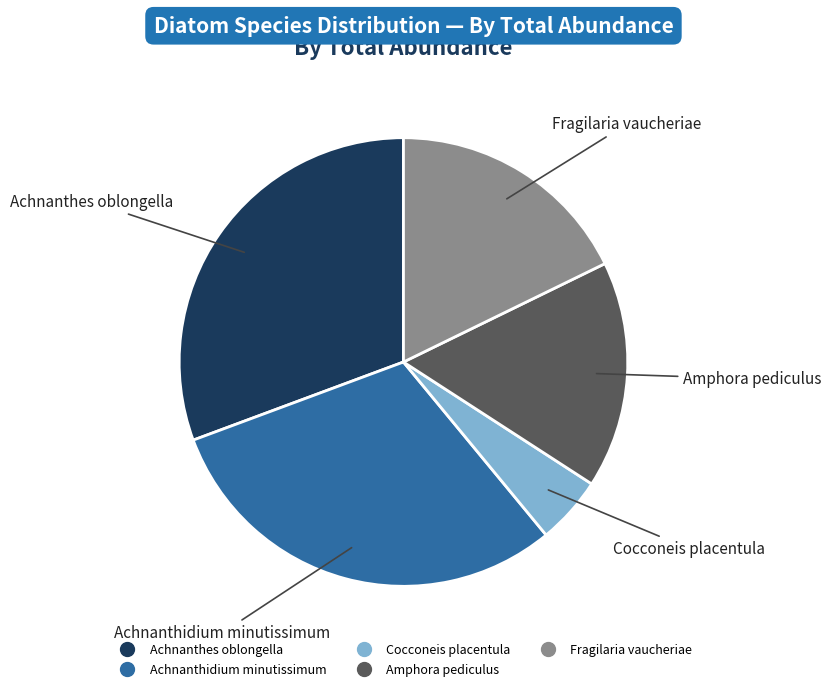

Between Achnanthes oblongella and Amphora pediculus, which is larger?

Achnanthes oblongella